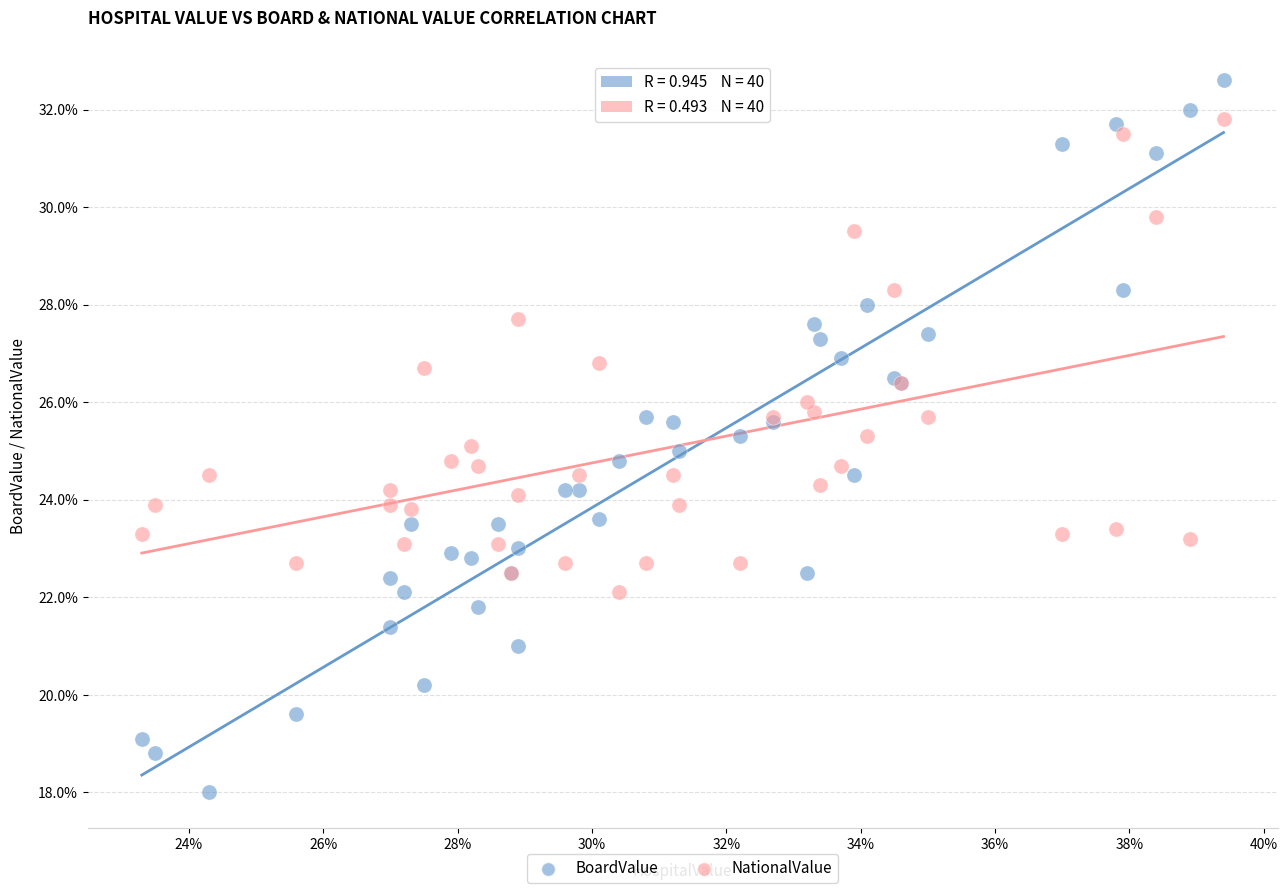

What are all the series names shown in the legend?

BoardValue, NationalValue